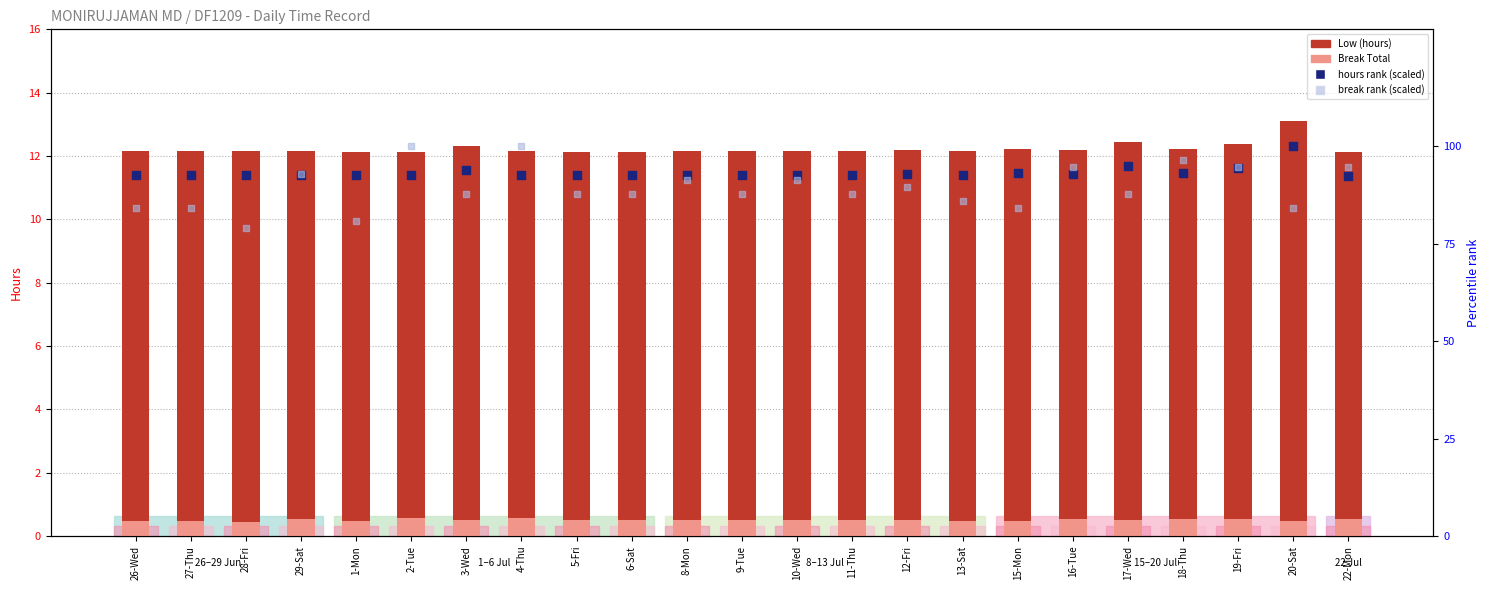

Which series reaches the maximum Y coordinate?

hours rank (scaled)